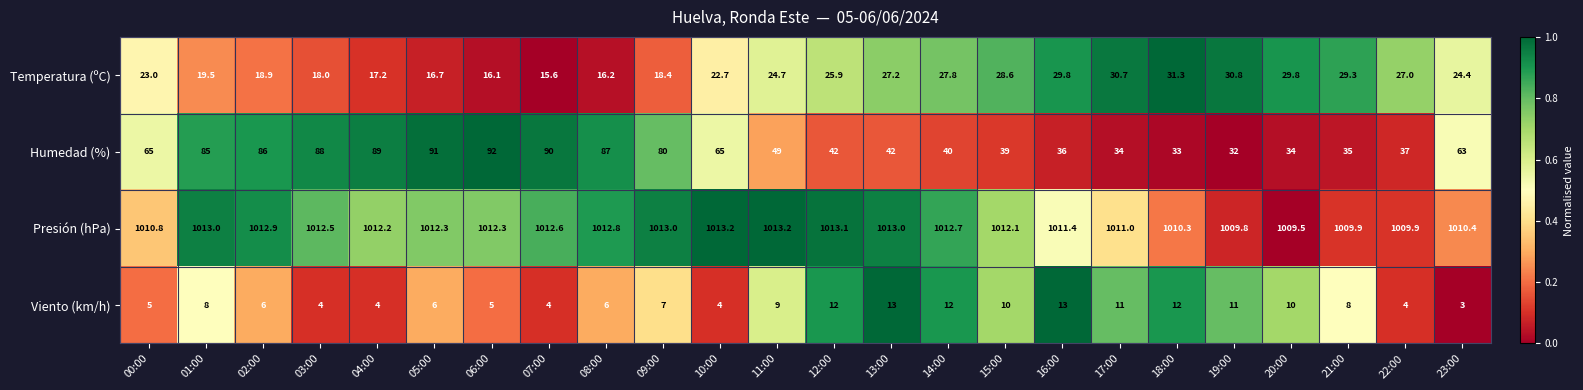

At 16:00, list the series in order from smallest to largest.

Viento (km/h), Temperatura (ºC), Humedad (%), Presión (hPa)